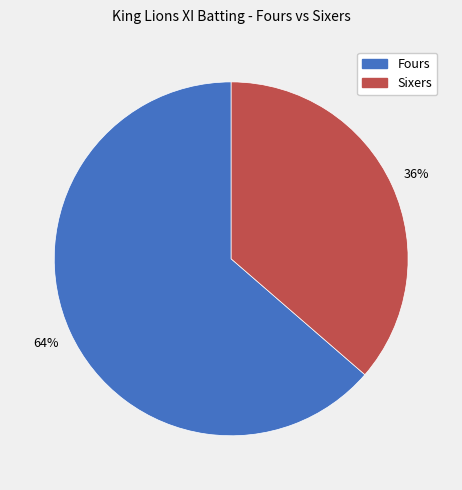

To the nearest percent, what is the average slice percentage?

50%